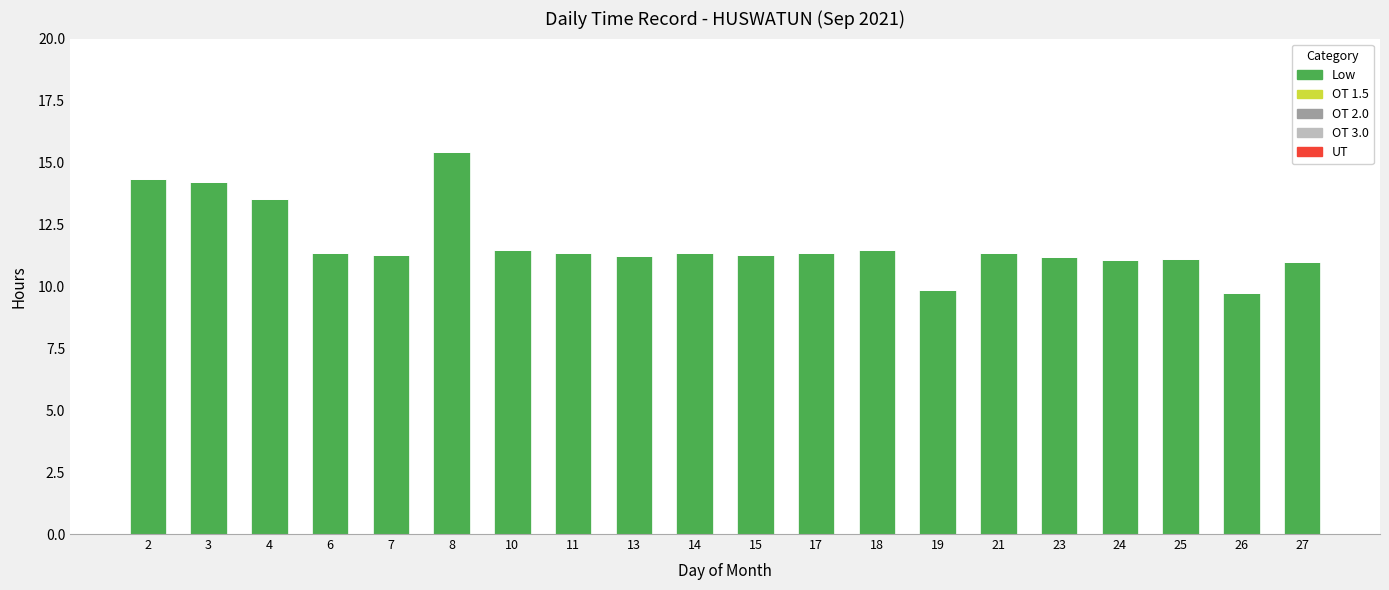

Approximately how many times larger is the value at 7 compared to 23?

1.0